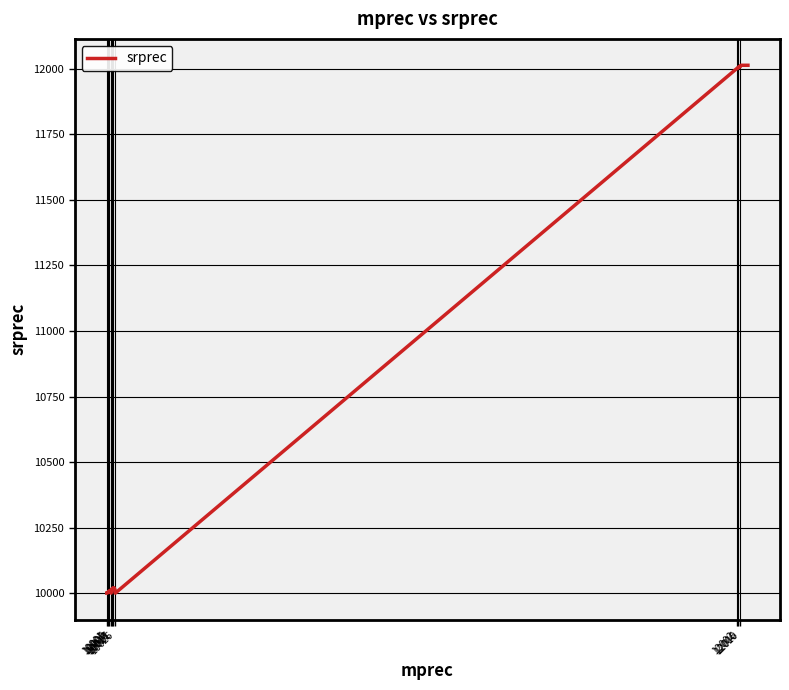

What is the maximum value shown in the chart?

12013